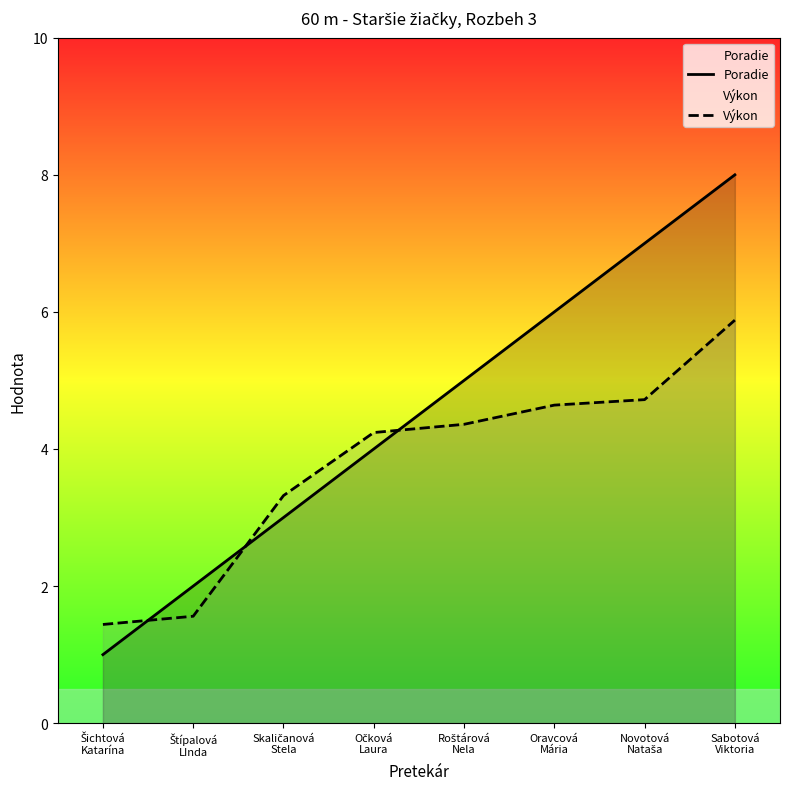

Which series ends up on top after the final intersection of Výkon and Poradie?

Poradie